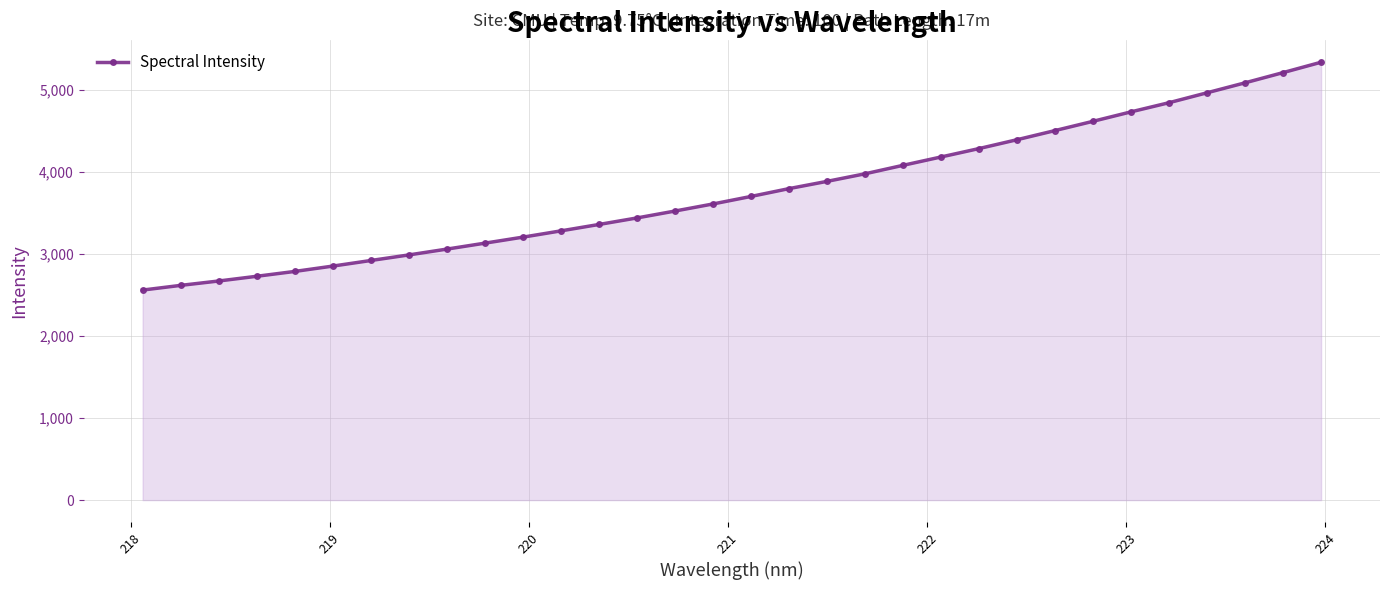

What is the sum of all values?

120378.0